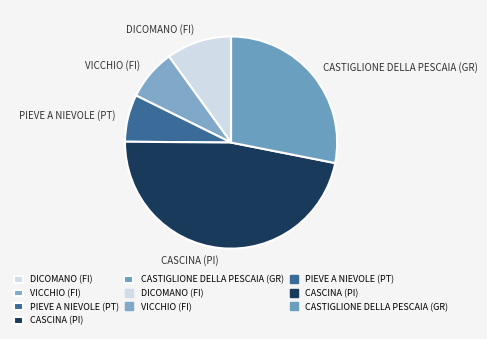

Does any single category account for the majority?

No